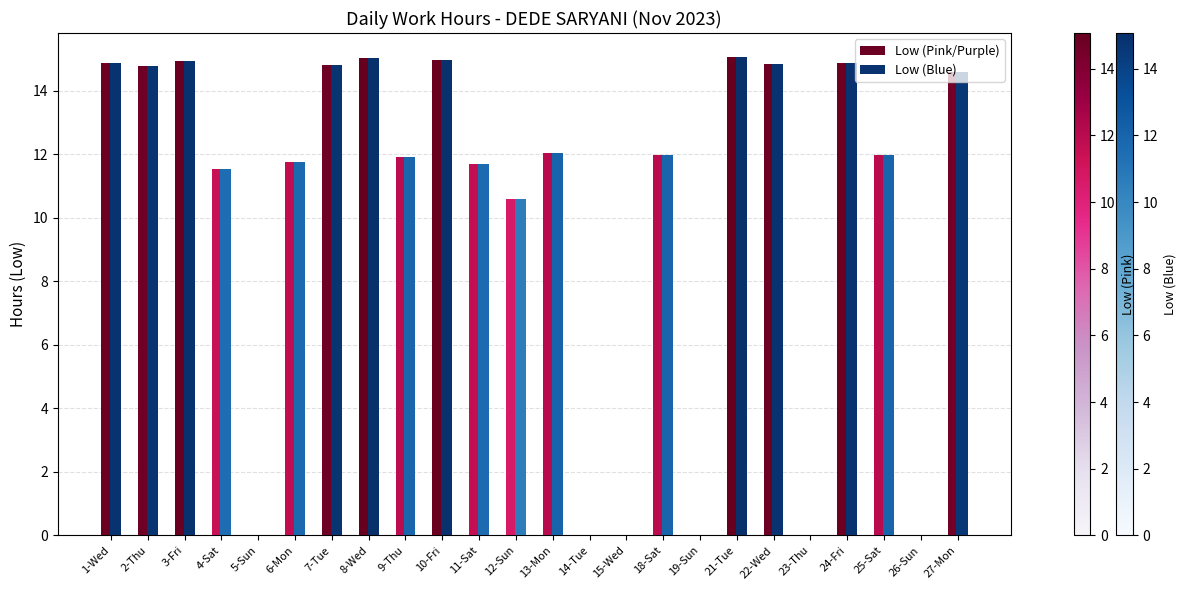

What is the highest value of the Low (Pink/Purple) series?

15.1